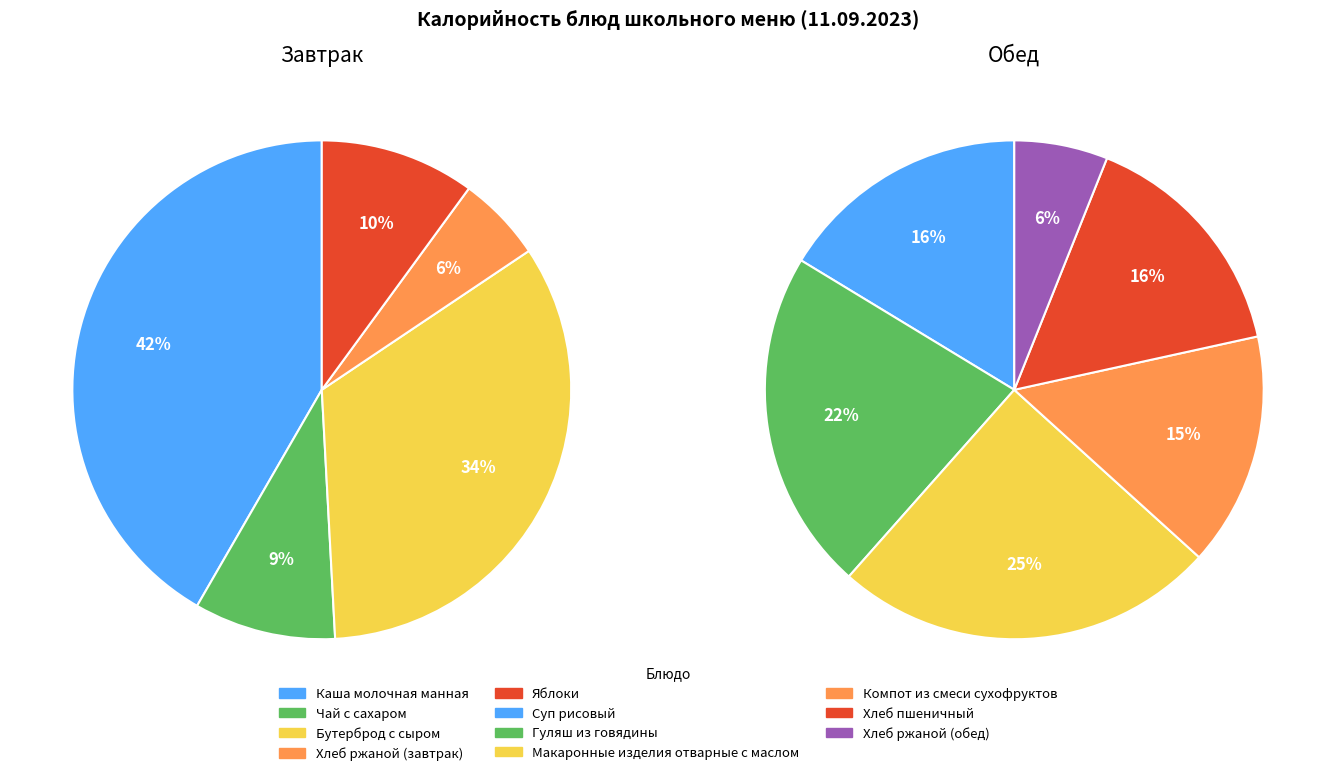

How many slices are in this pie chart?

11